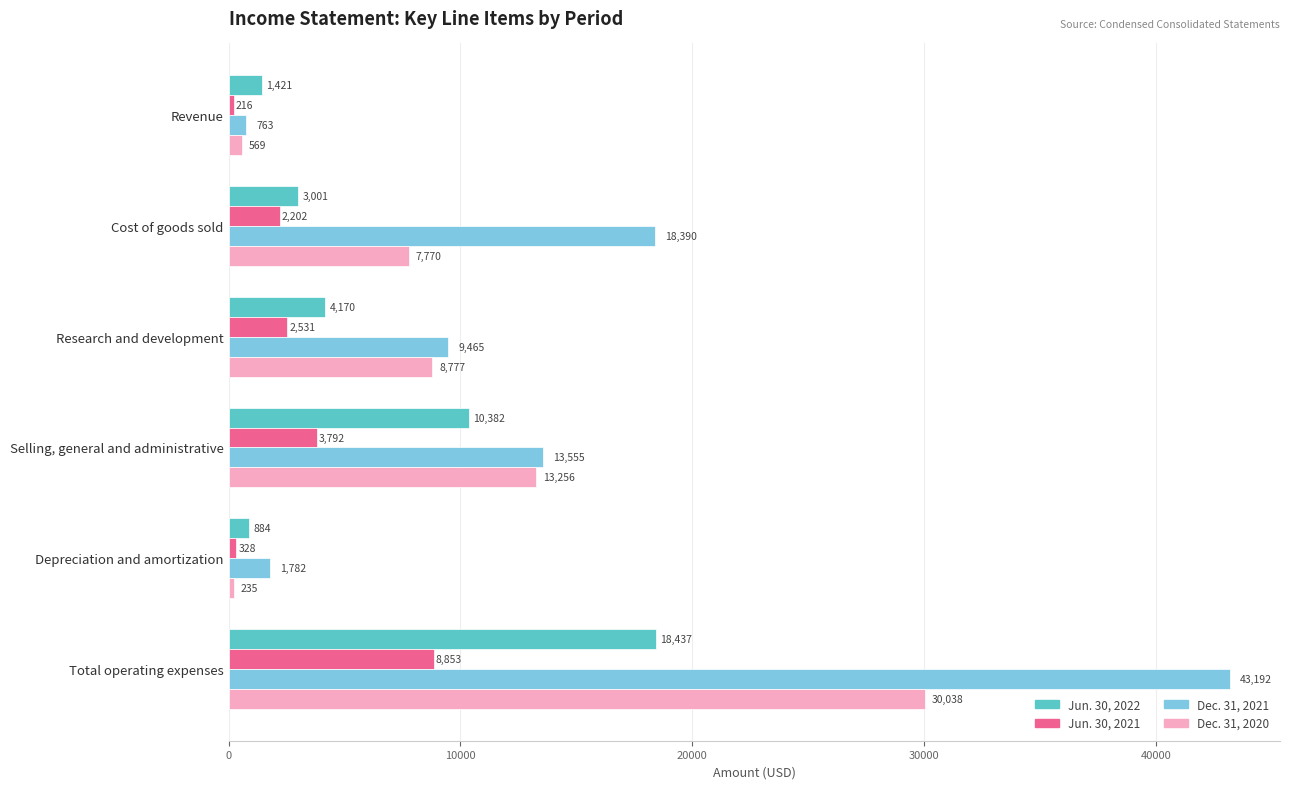

True or false: Dec. 31, 2021 has a value of 763 at Revenue.

True